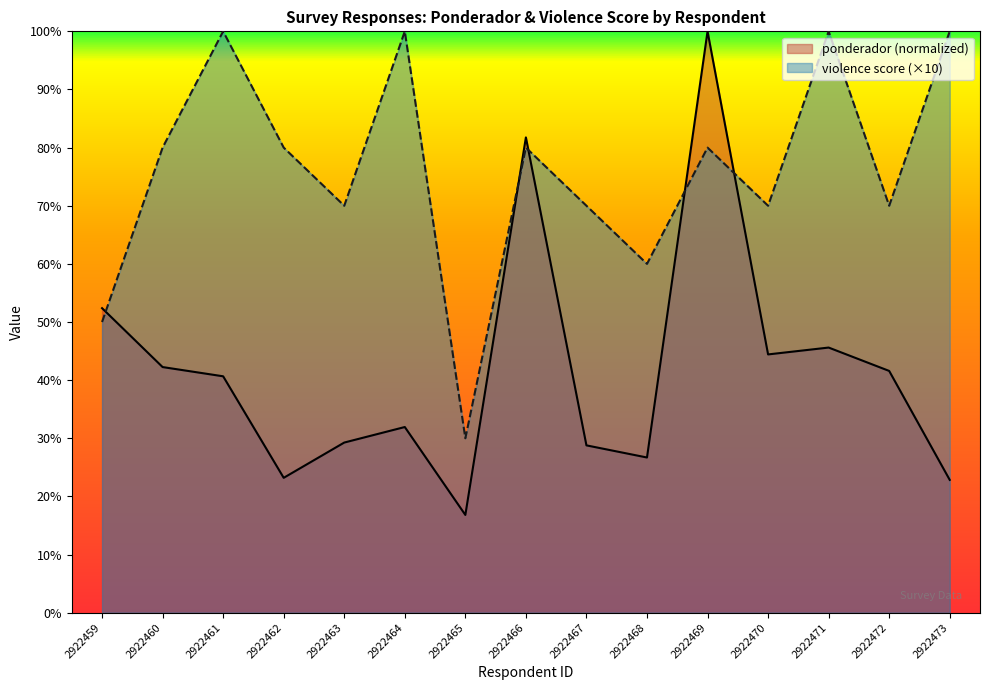

What is the approximate value of ponderador at 2922464?

31.9